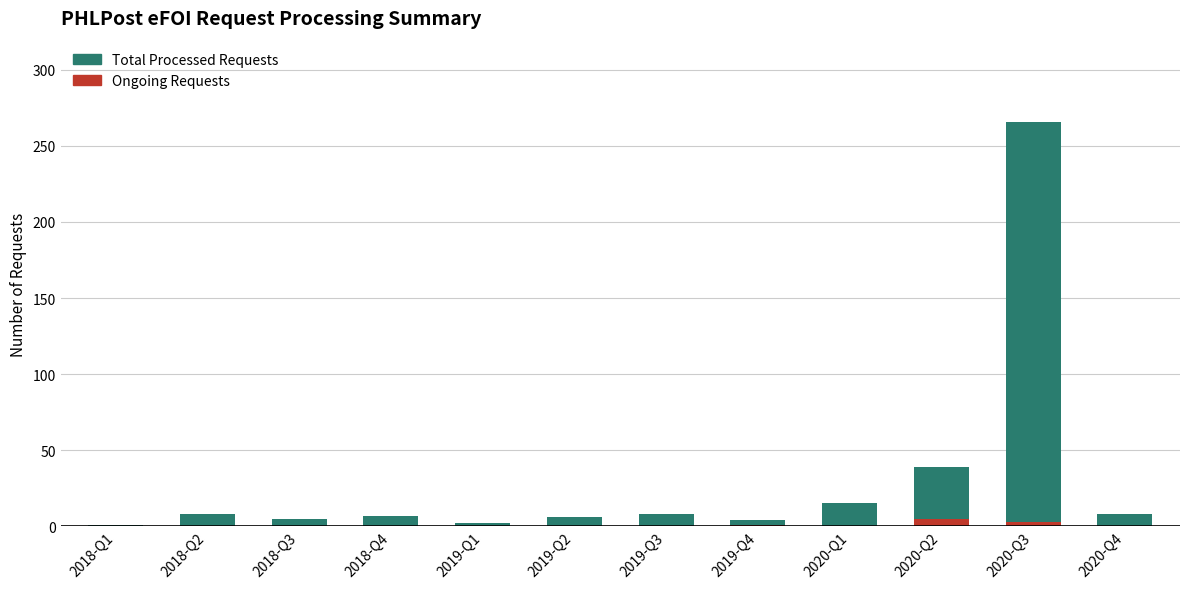

What is the sum of all Ongoing Requests values?

9